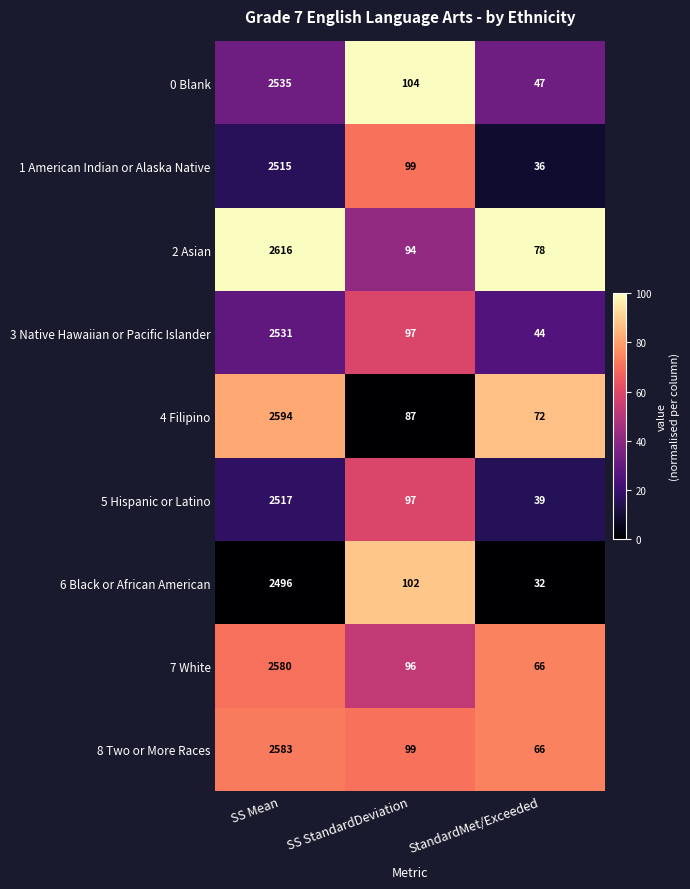

What is the sum of all 7 White values?

2742